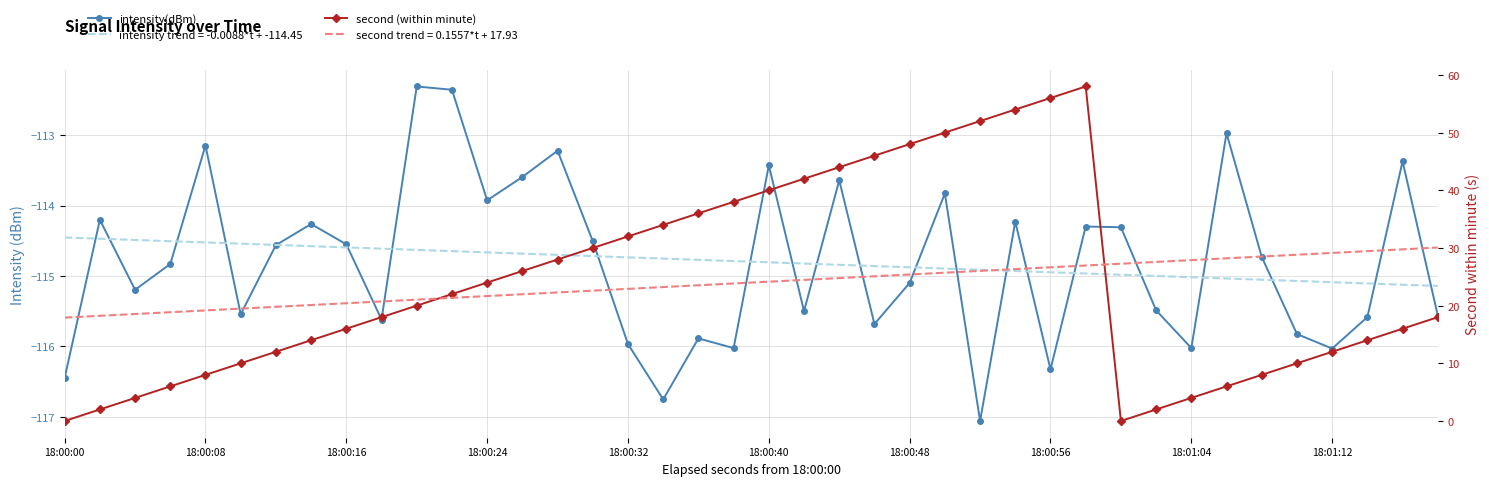

How many lines are shown in the chart?

2